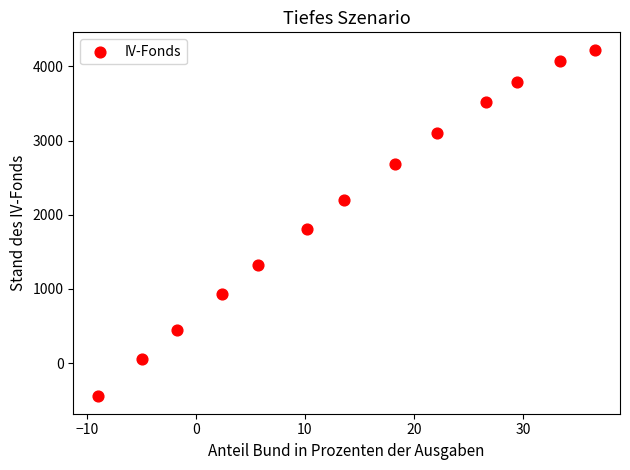

What is the range of Y values (max minus min)?

4675